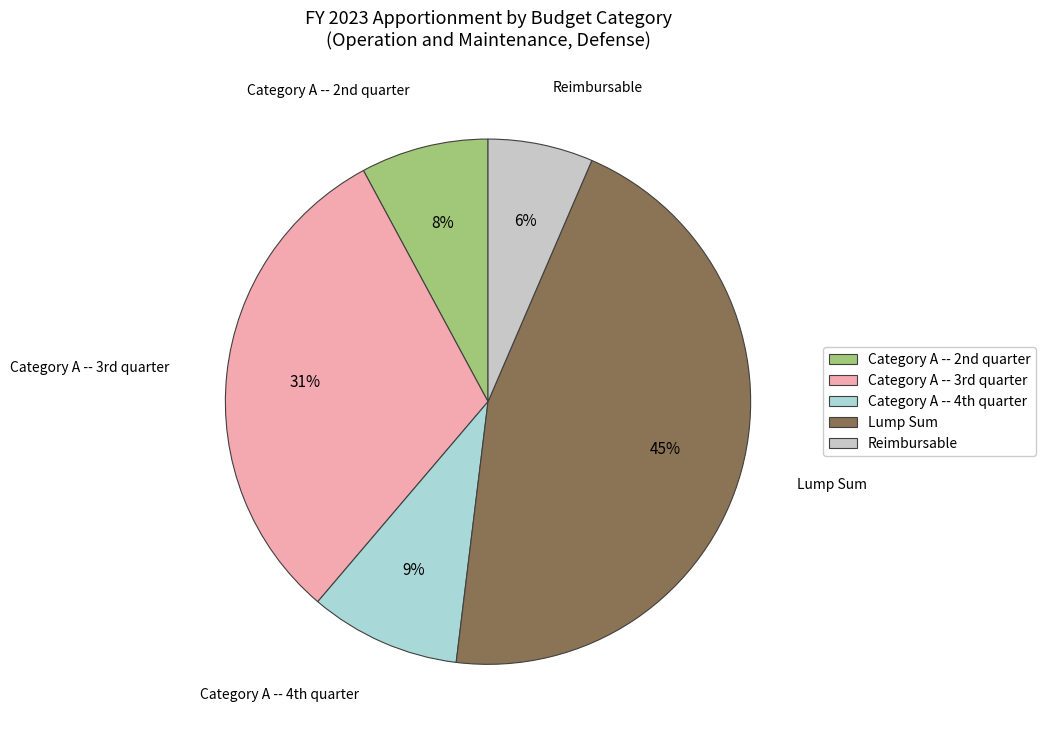

To the nearest percent, what portion does Lump Sum represent?

45%